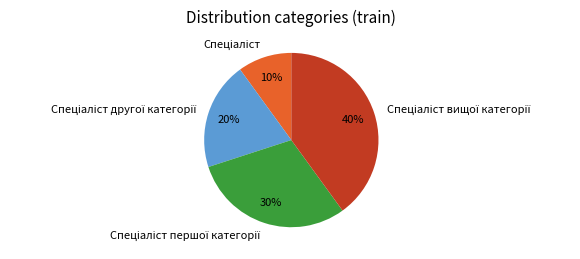

Is there any slice that represents more than half of the pie?

No